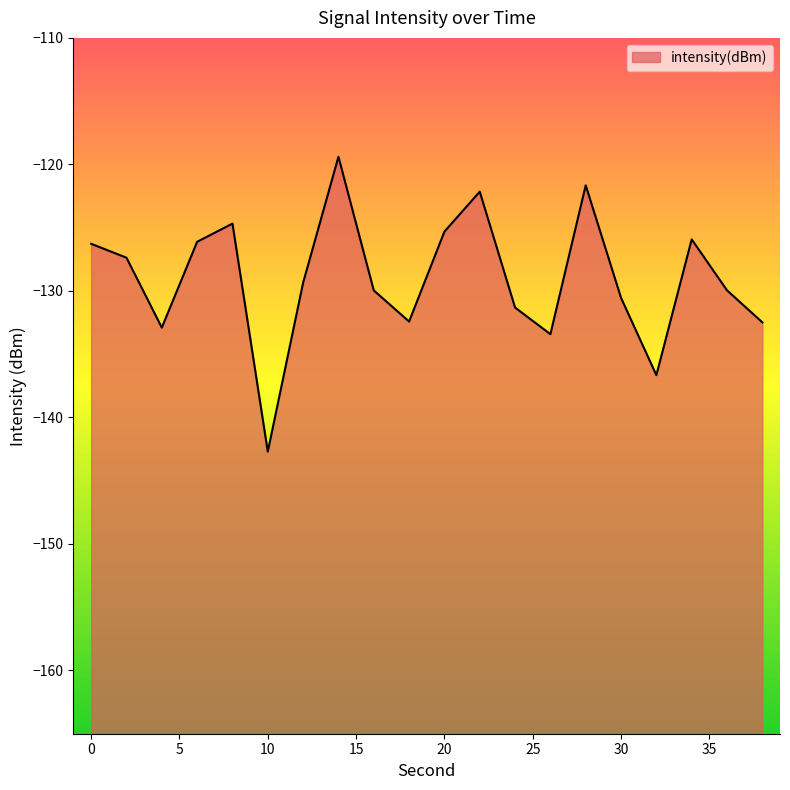

Does the chart have visible grid lines?

No